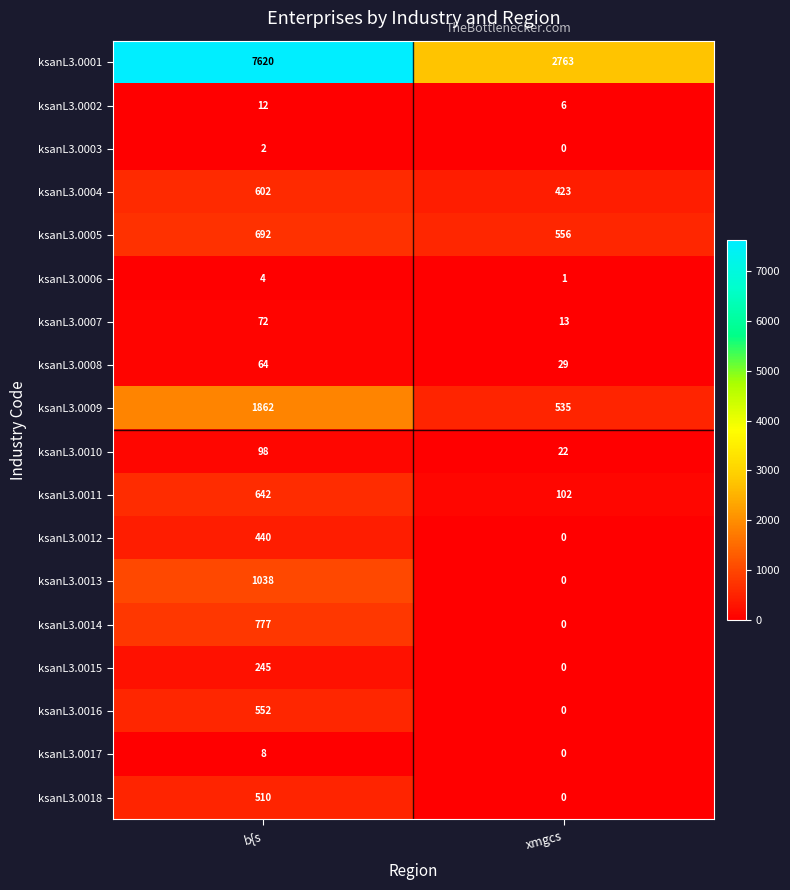

List the series in order of their peak value, highest first.

ksanL3.0001, ksanL3.0009, ksanL3.0013, ksanL3.0014, ksanL3.0005, ksanL3.0011, ksanL3.0004, ksanL3.0016, ksanL3.0018, ksanL3.0012, ksanL3.0015, ksanL3.0010, ksanL3.0007, ksanL3.0008, ksanL3.0002, ksanL3.0017, ksanL3.0006, ksanL3.0003